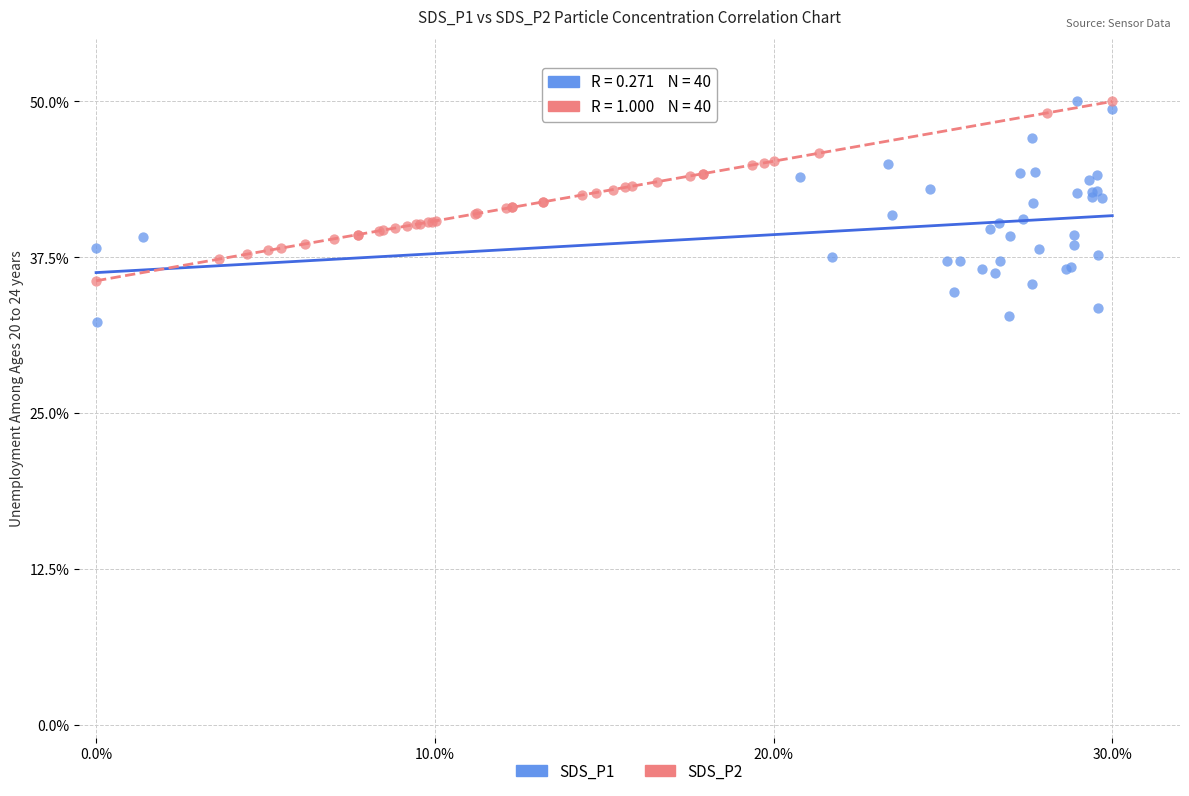

Which series reaches the minimum Y coordinate?

SDS_P1